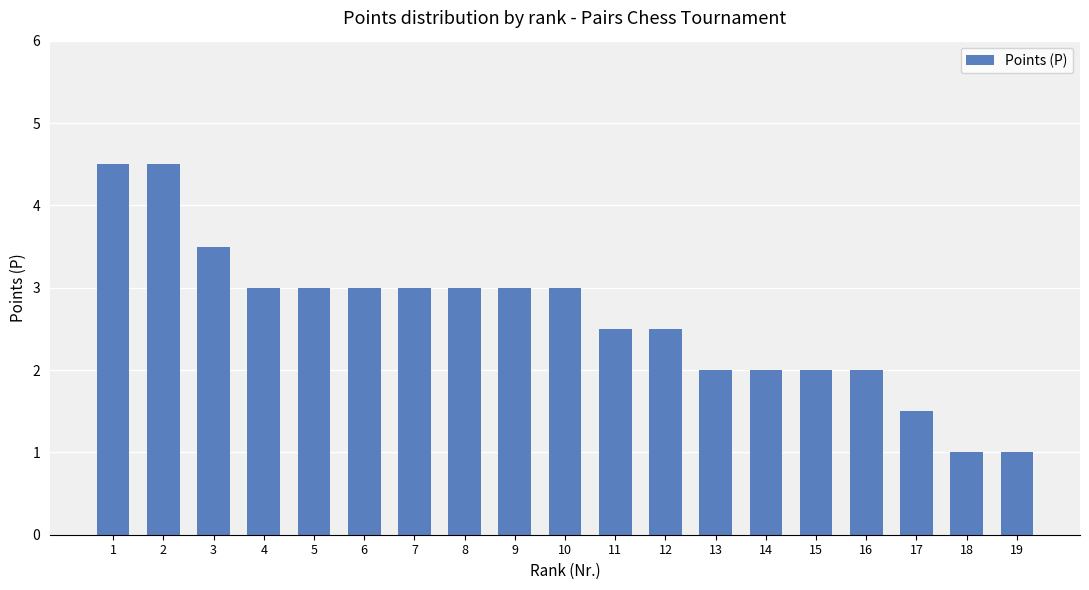

Read the value at 13.

2.0